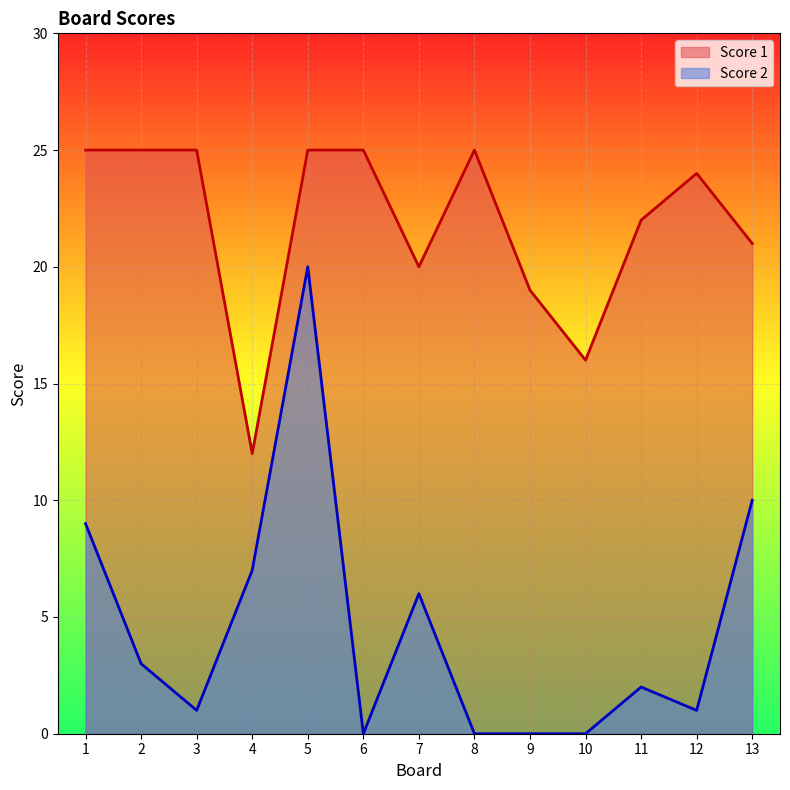

At which label does Score 1 first exceed 24?

1